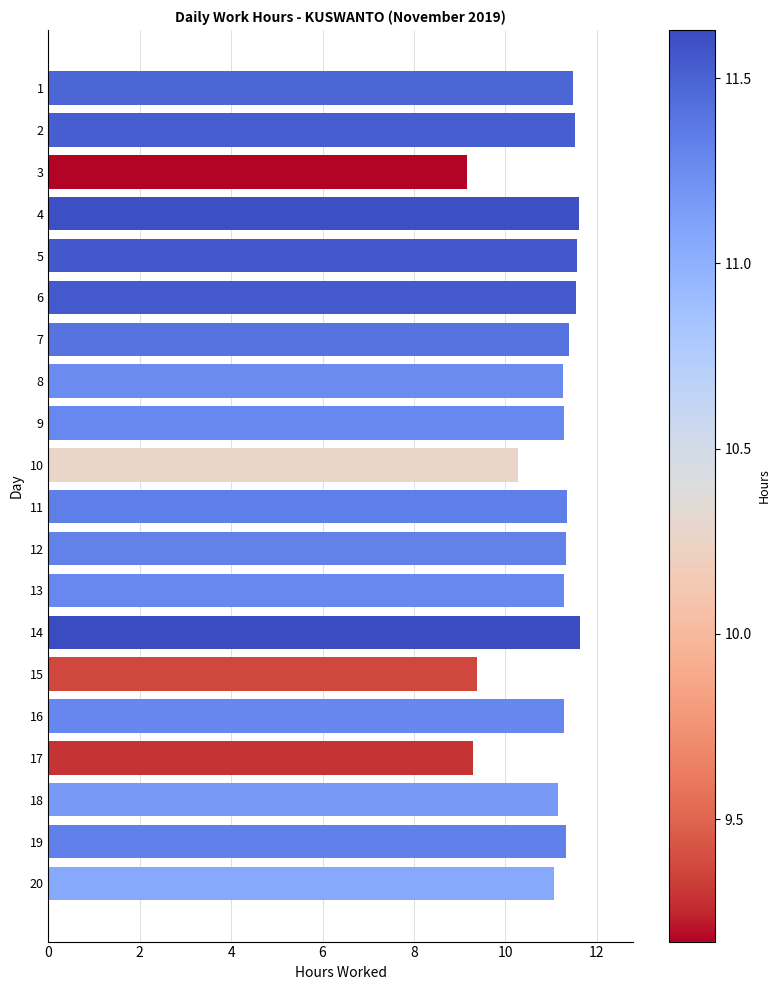

True or false: the data shows 17.0 at 10.

False